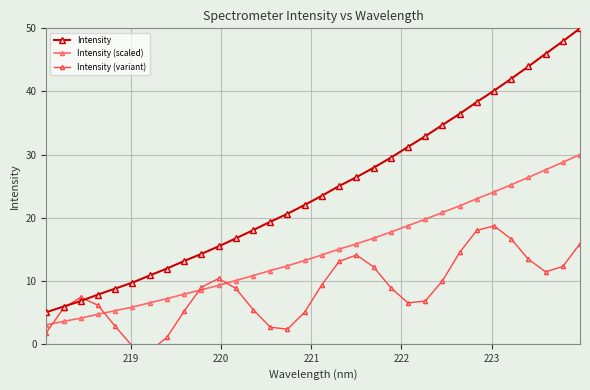

Which series has the largest total across all categories?

Intensity